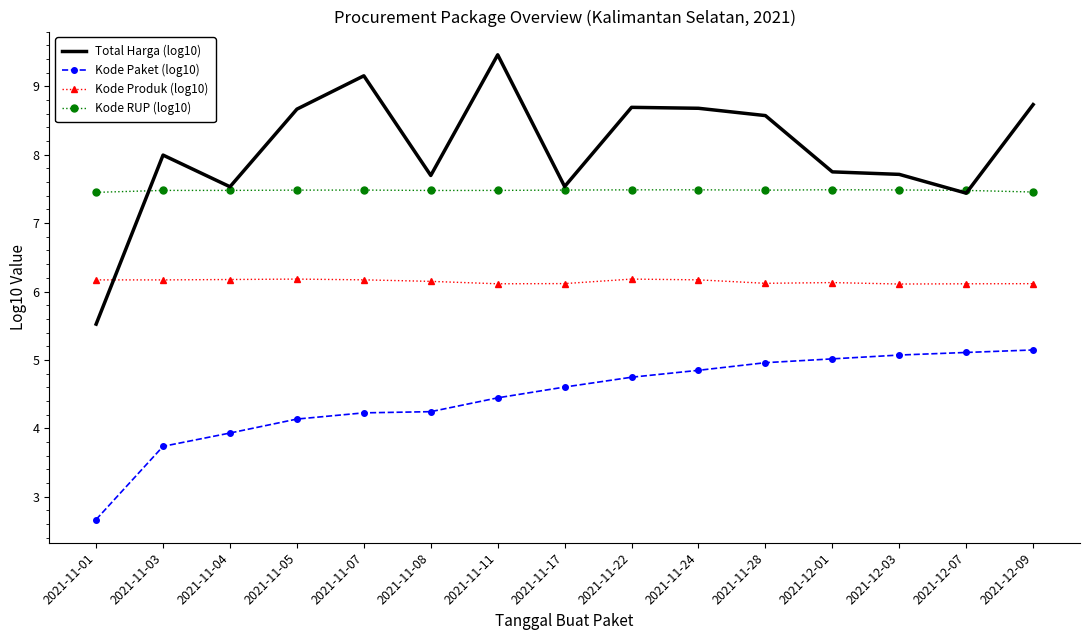

Which series changed the most between 2021-11-24 and 2021-12-07?

Total Harga (log10)